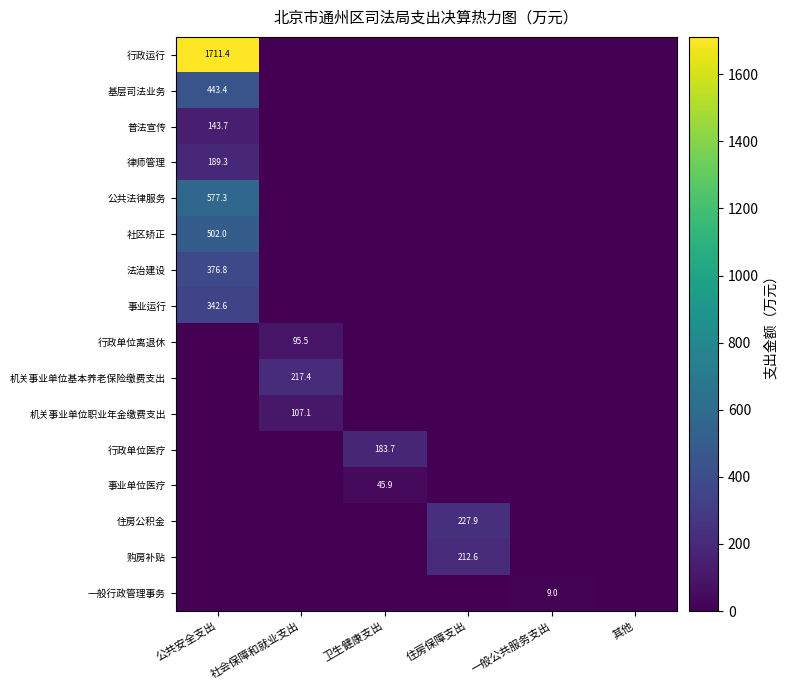

Is it true that 购房补贴 equals 212.6 at 住房保障支出?

True